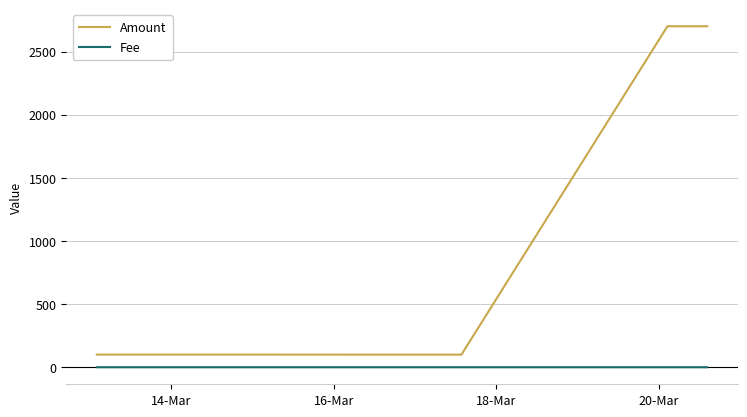

What is the highest value of the Amount series?

2700.0